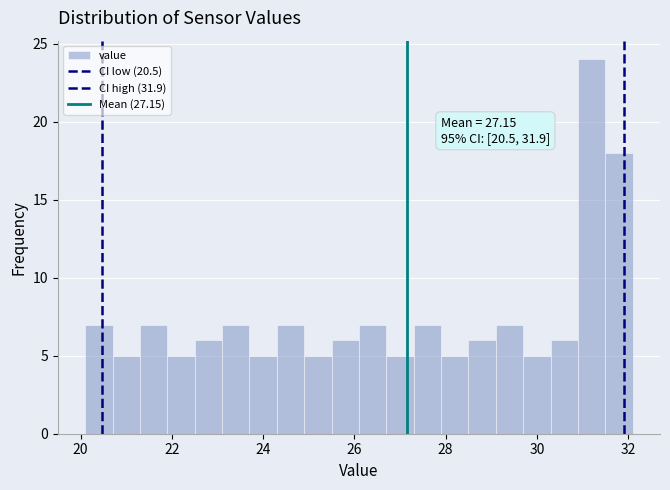

Read against the x-axis, roughly where is the centre of the tallest bar?

31.2